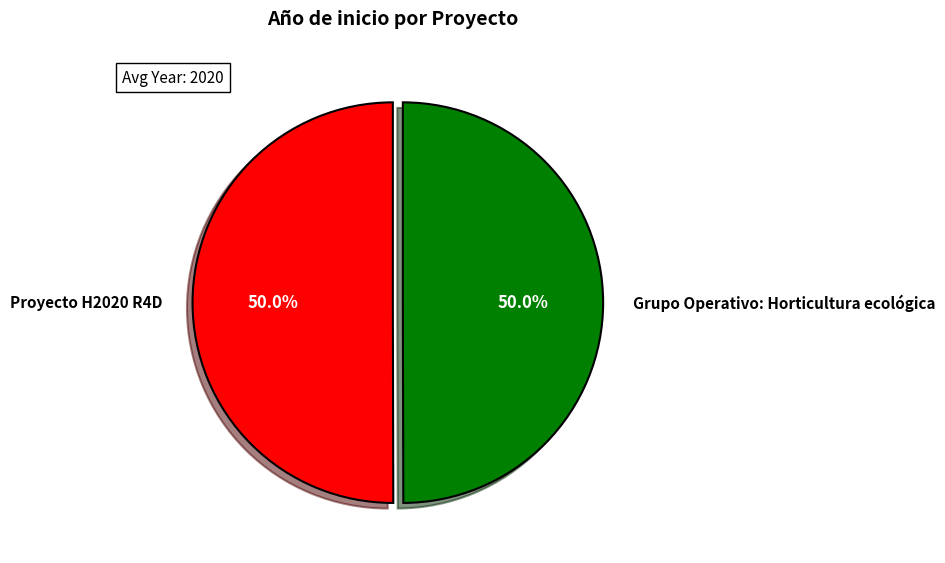

How many slices are in this pie chart?

2